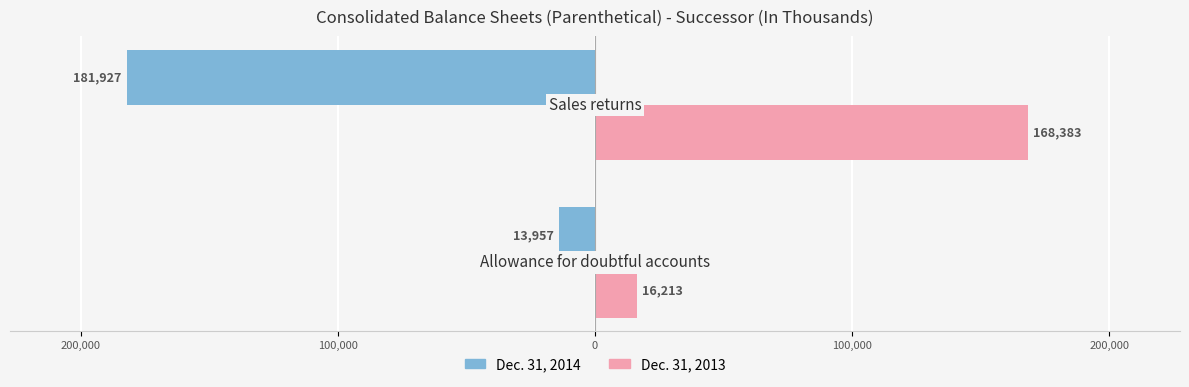

What are all the series names shown in the legend?

Dec. 31, 2014, Dec. 31, 2013